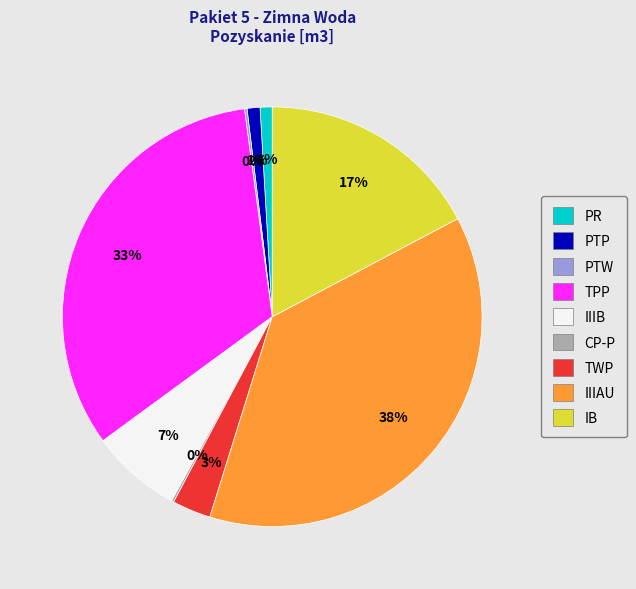

To the nearest percent, what is the difference between the TWP and IIIAU slice percentages?

35%